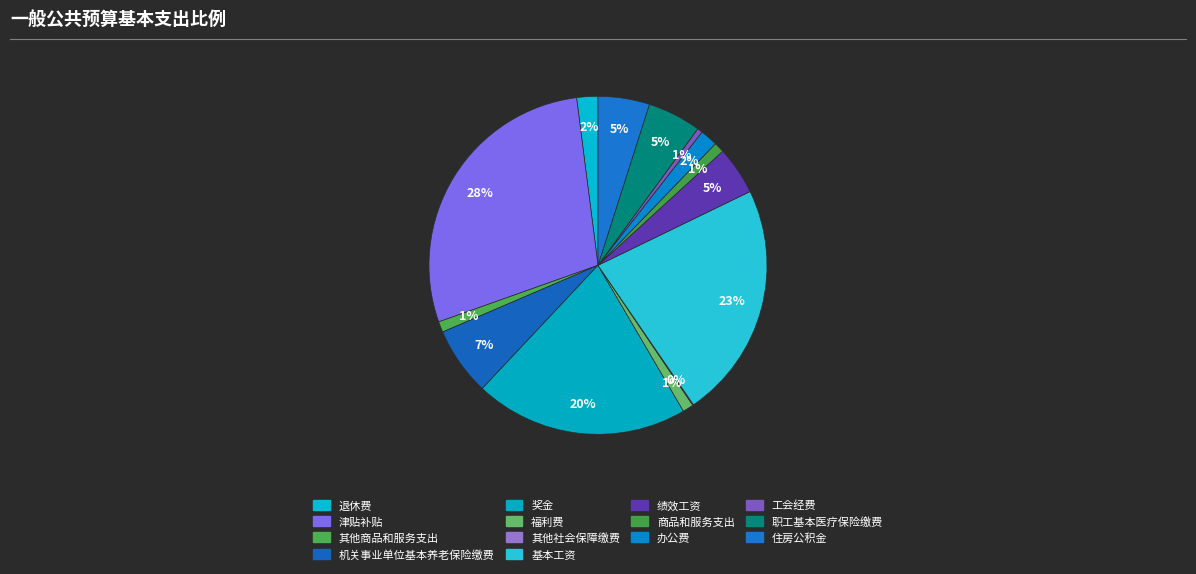

Combined, what portion of the pie is 基本工资 and 机关事业单位基本养老保险缴费?

29.2%